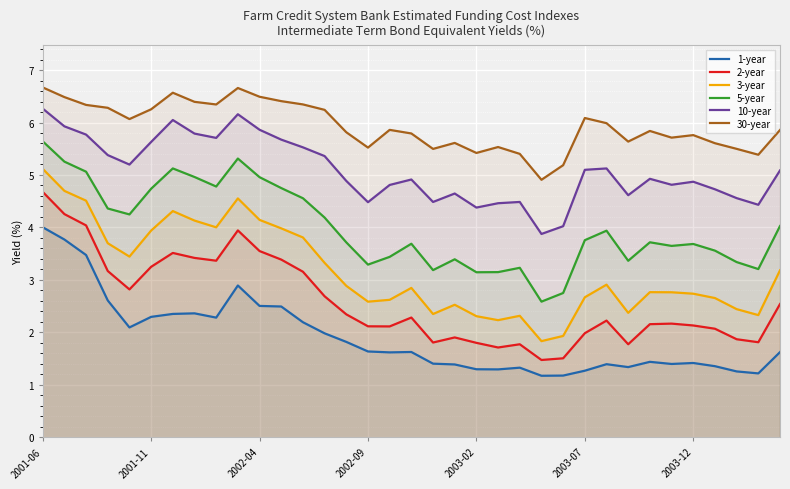

How many lines are shown in the chart?

6